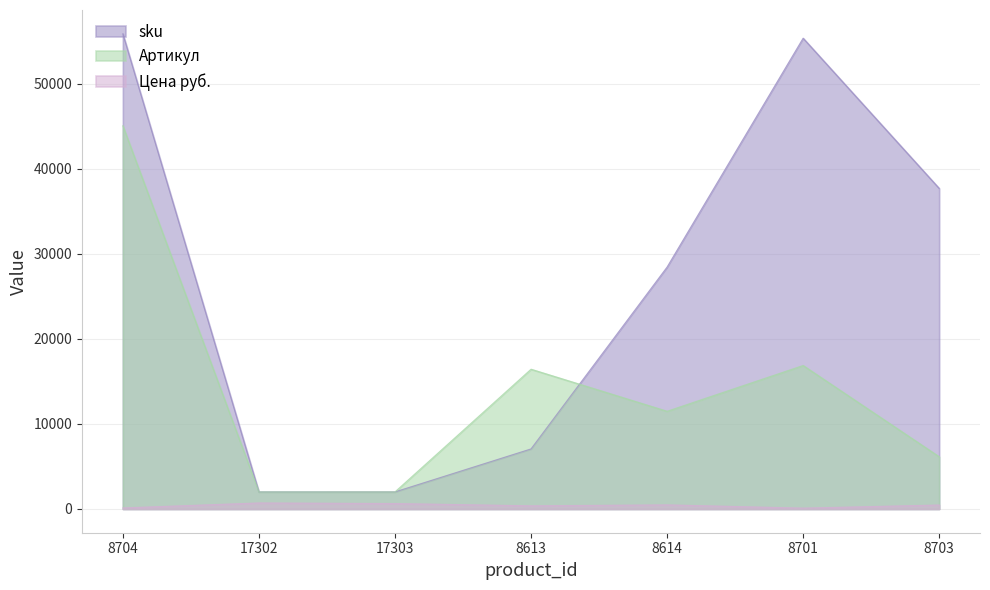

At which category is the sum across all series the highest?

8704